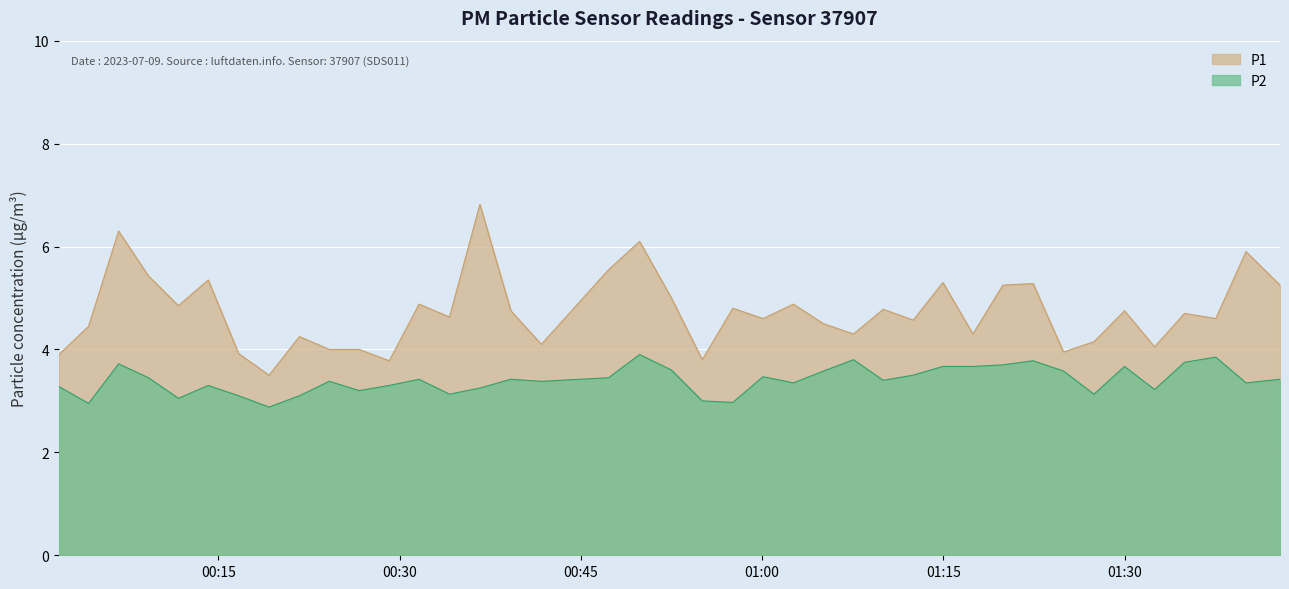

Reading left to right, extract all data points from this chart.

P1: 3.9	4.5	6.3	5.4	4.8	5.3	3.9	3.5	4.2	4.0	4.0	3.8	4.9	4.6	6.8	4.8	4.1	5.5	6.1	5.0	3.8	4.8	4.6	4.9	4.5	4.3	4.8	4.6	5.3	4.3	5.2	5.3	4.0	4.2	4.8	4.0	4.7	4.6	5.9	5.2
P2: 3.3	3.0	3.7	3.5	3.0	3.3	3.1	2.9	3.1	3.4	3.2	3.3	3.4	3.1	3.2	3.4	3.4	3.5	3.9	3.6	3.0	3.0	3.5	3.4	3.6	3.8	3.4	3.5	3.7	3.7	3.7	3.8	3.6	3.1	3.7	3.2	3.8	3.9	3.4	3.4